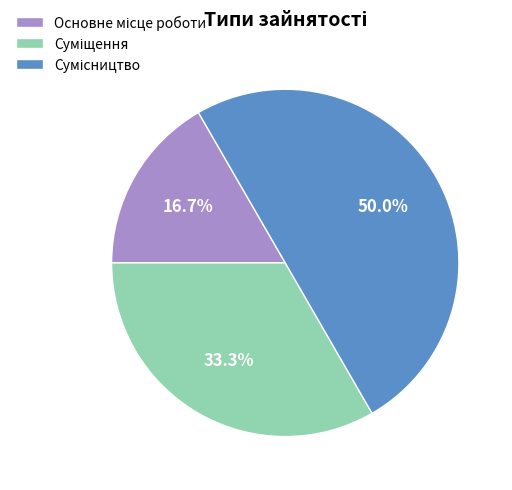

How many segments does this pie chart have?

3